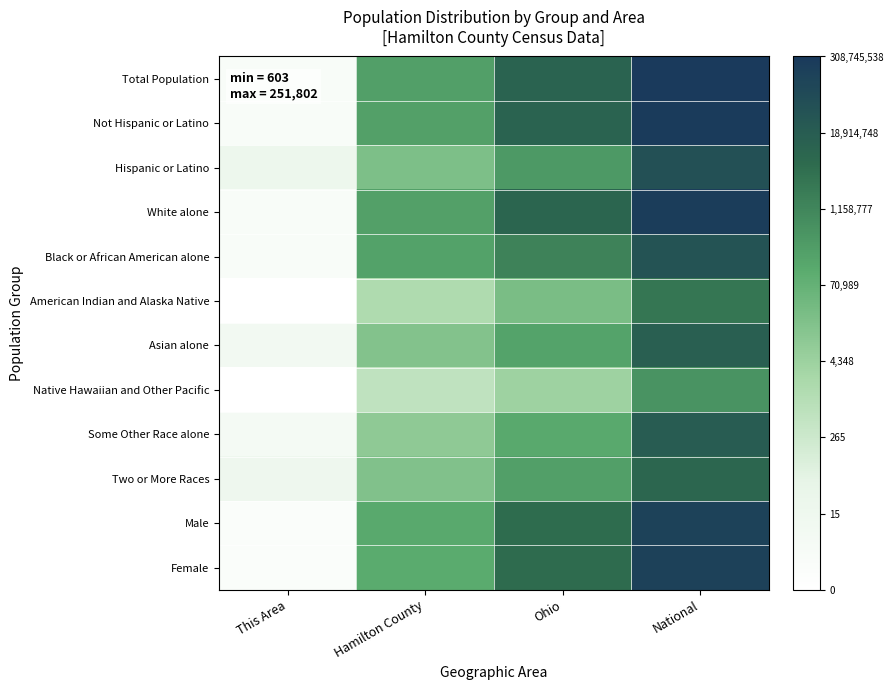

List the series in order of their peak value, highest first.

Total Population, Not Hispanic or Latino, White alone, Female, Male, Hispanic or Latino, Black or African American alone, Some Other Race alone, Asian alone, Two or More Races, American Indian and Alaska Native, Native Hawaiian and Other Pacific